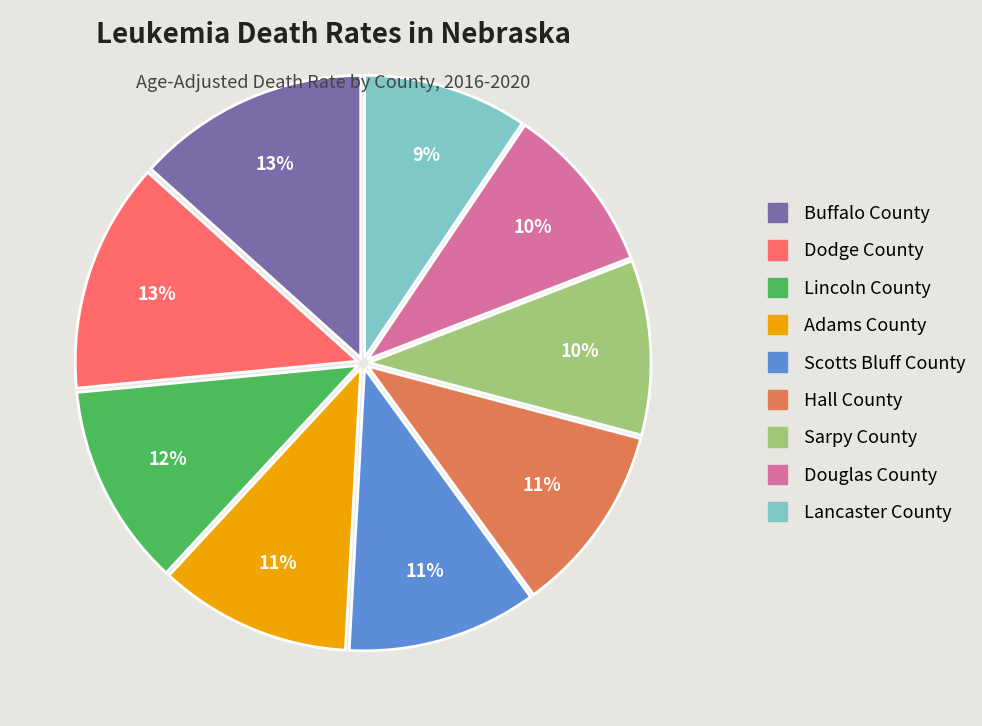

Which has a higher value, Douglas County or Scotts Bluff County?

Scotts Bluff County